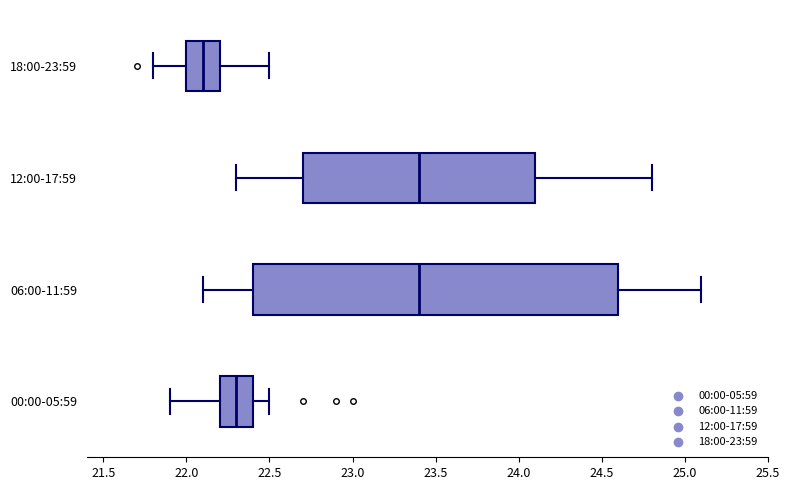

Which box is the widest, from its left edge to its right edge?

06:00-11:59